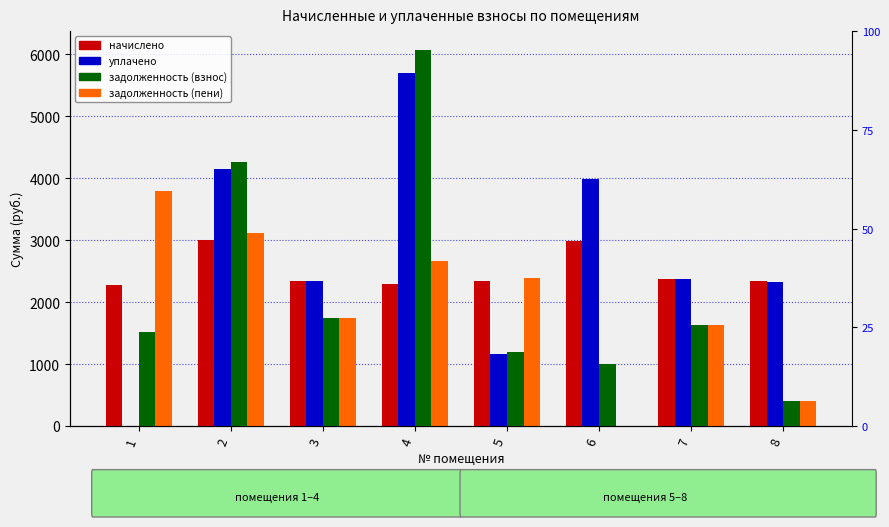

Rank the series by their average value, from highest to lowest.

уплачено, начислено, задолженность (взнос), задолженность (пени)